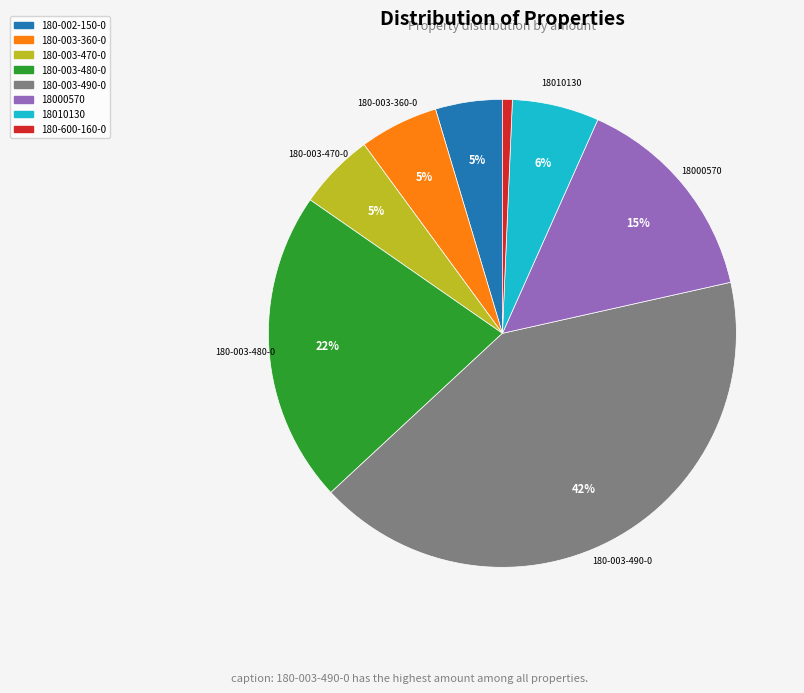

Is 18010130 the majority of the pie?

No